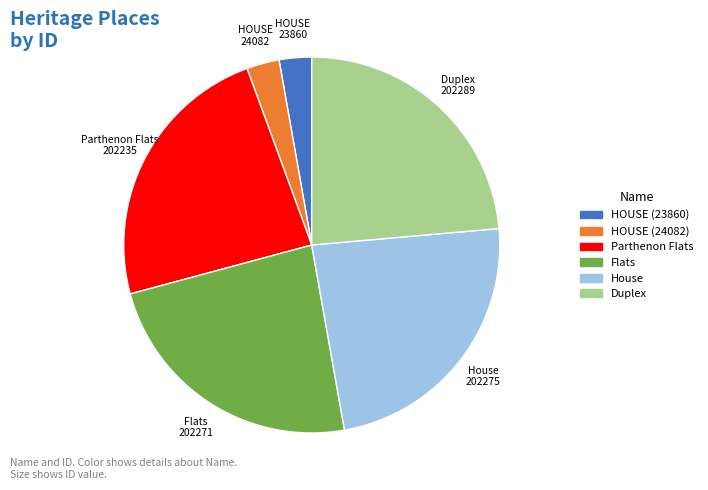

Is there any slice that represents more than half of the pie?

No